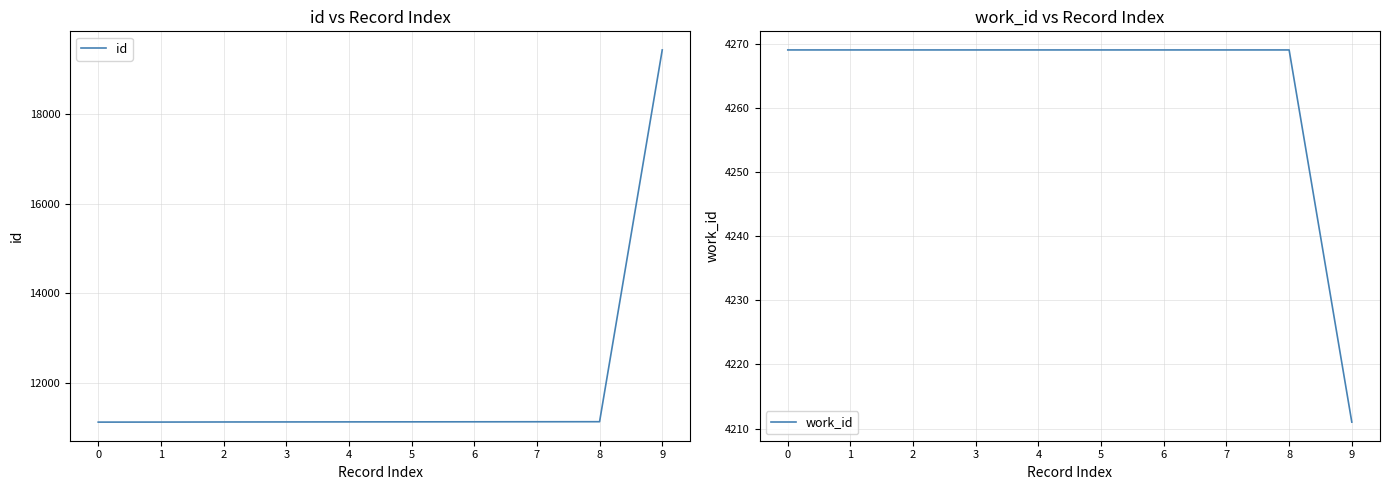

True or false: id and work_id intersect in this chart.

False